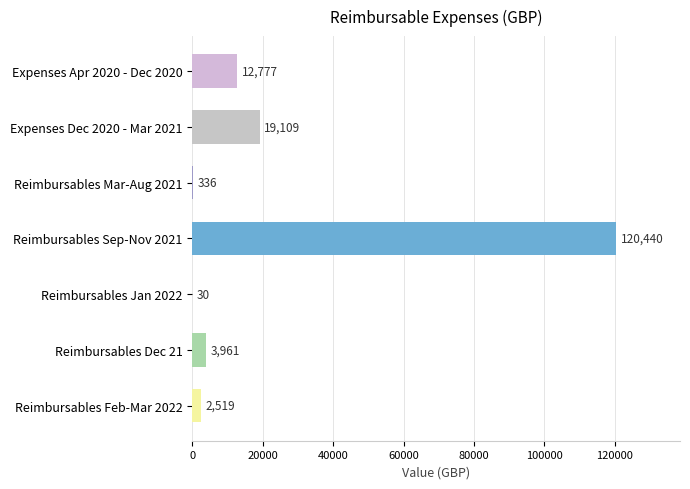

Between Reimbursables Feb-Mar 2022 and Reimbursables Mar-Aug 2021, which is larger?

Reimbursables Feb-Mar 2022